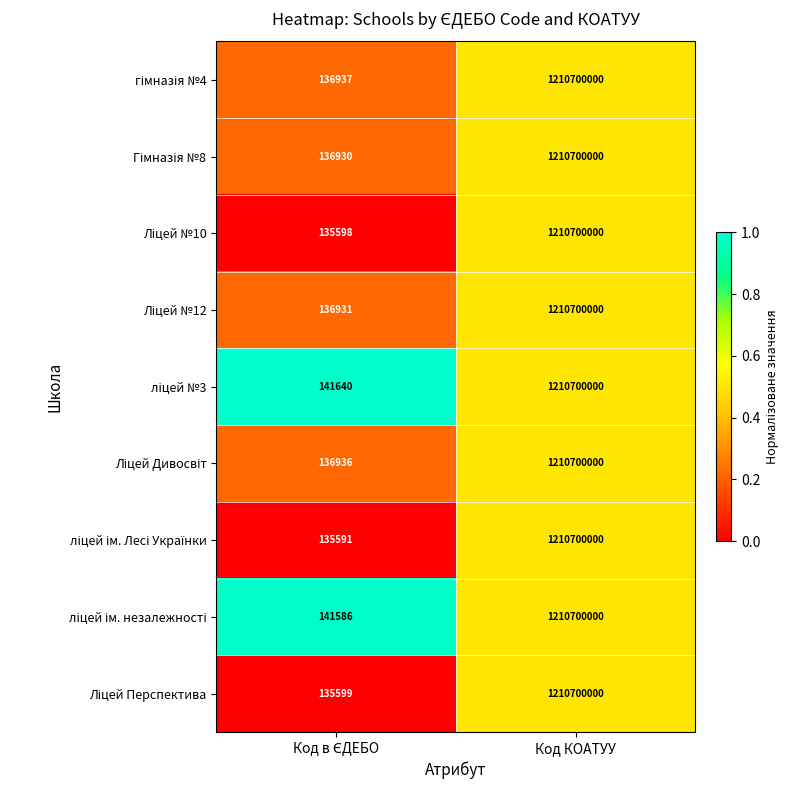

What is the total value across all series at Код КОАТУУ?

10896300000